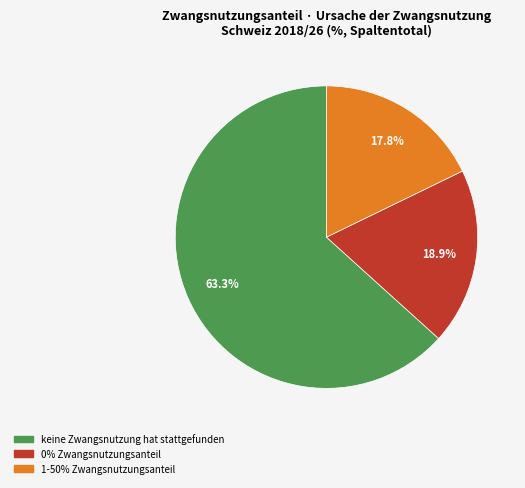

Which category has the biggest portion of the pie?

keine Zwangsnutzung hat stattgefunden